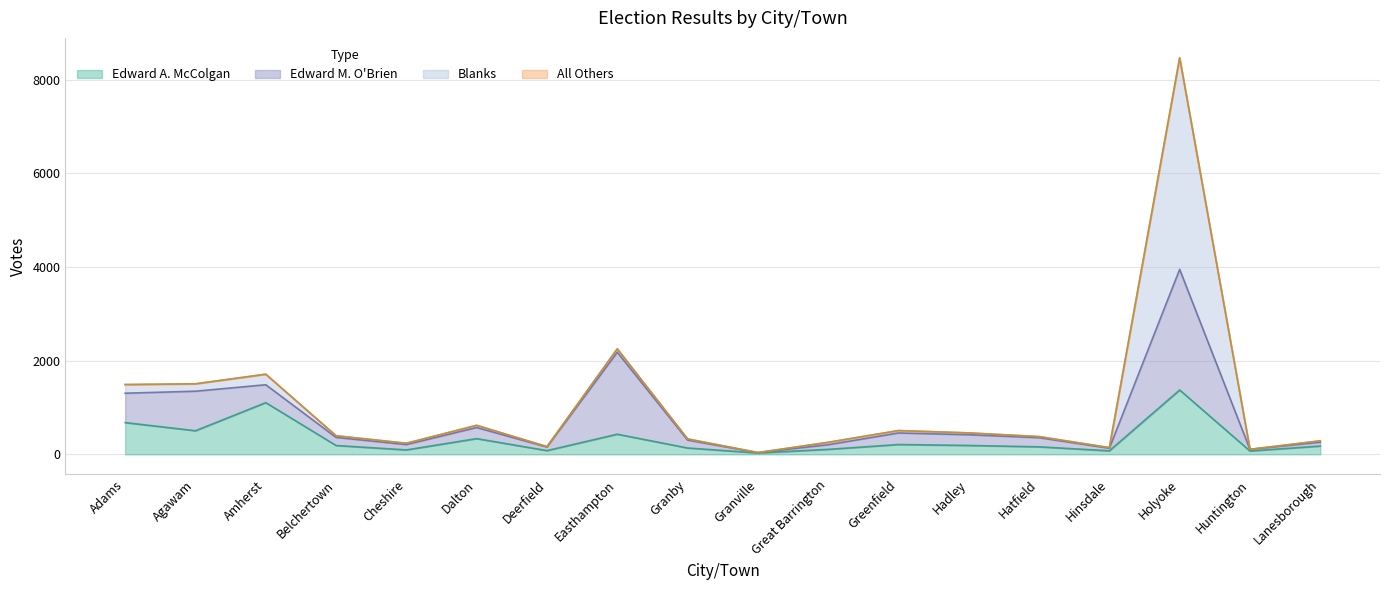

How many positive values does the All Others series have?

3